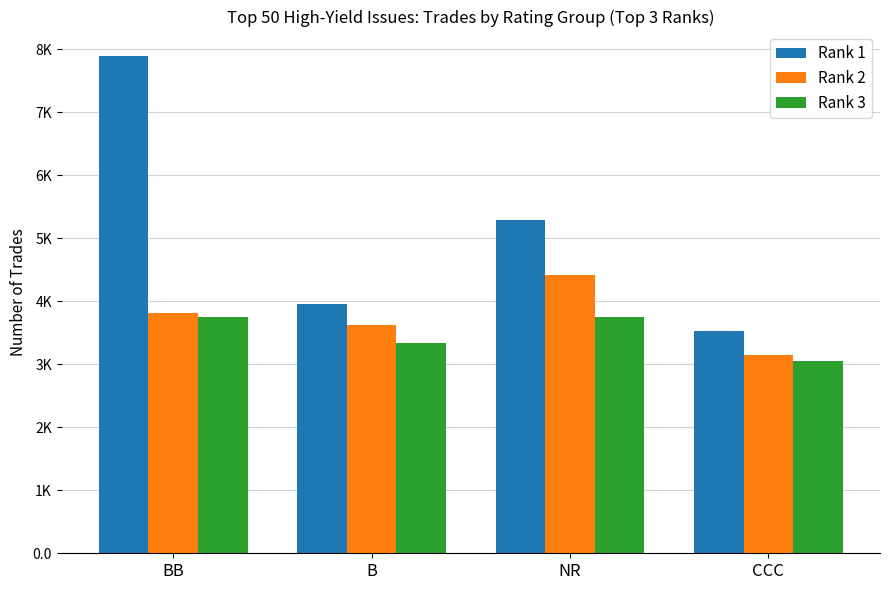

Is the value of Rank 2 at BB greater than the value of Rank 3 at B?

Yes